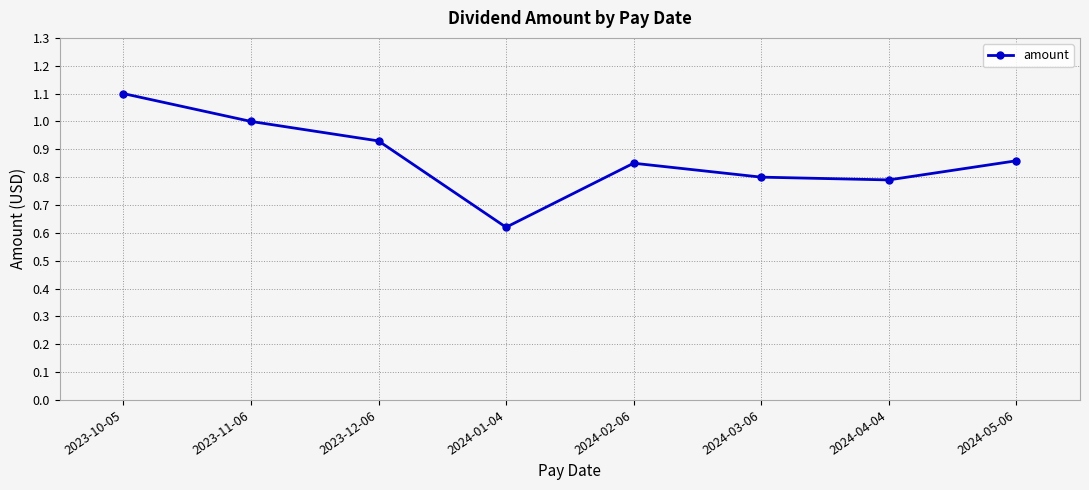

Which label corresponds to the largest value in the chart?

2023-10-05